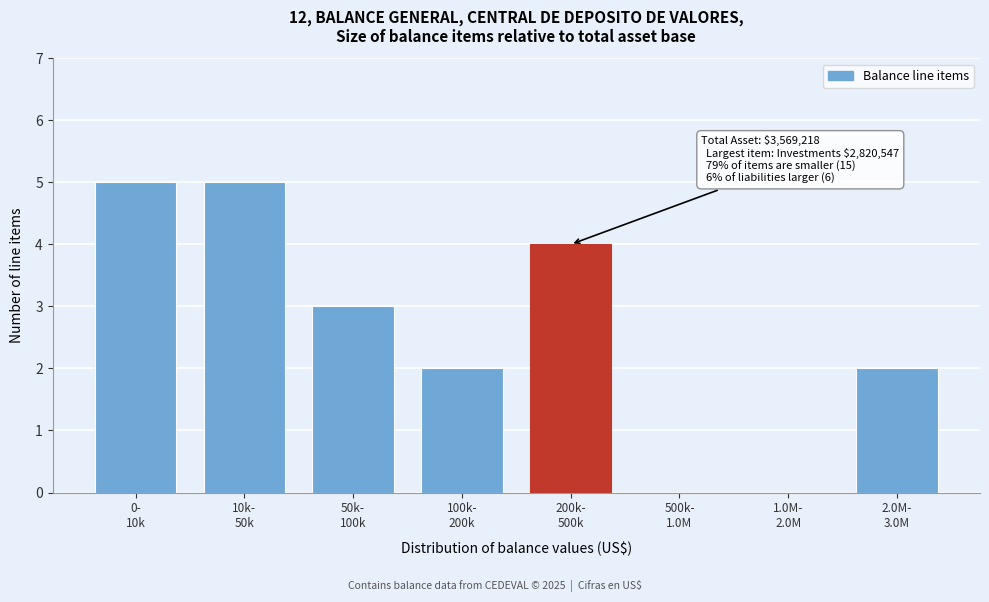

What is the sum of all values?

21